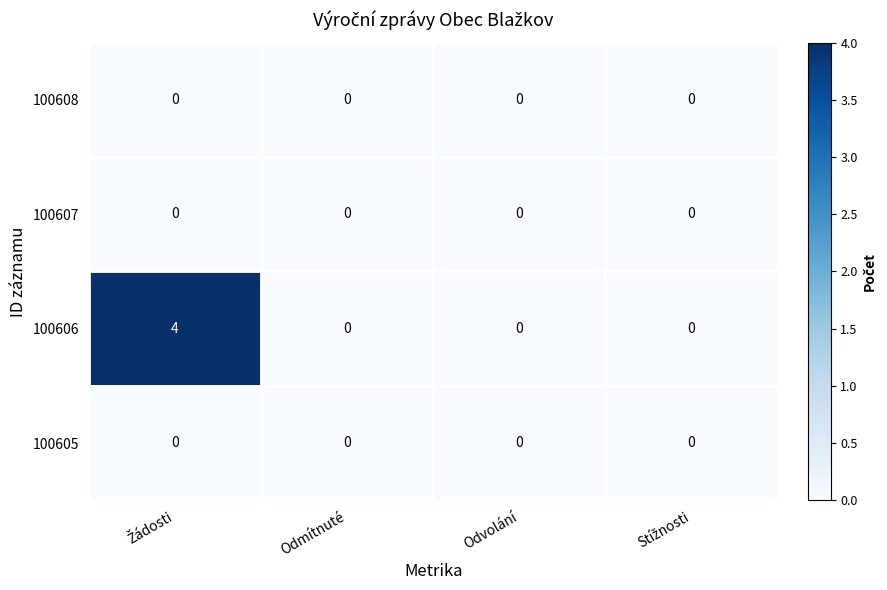

Which series has the largest range (max minus min)?

100606